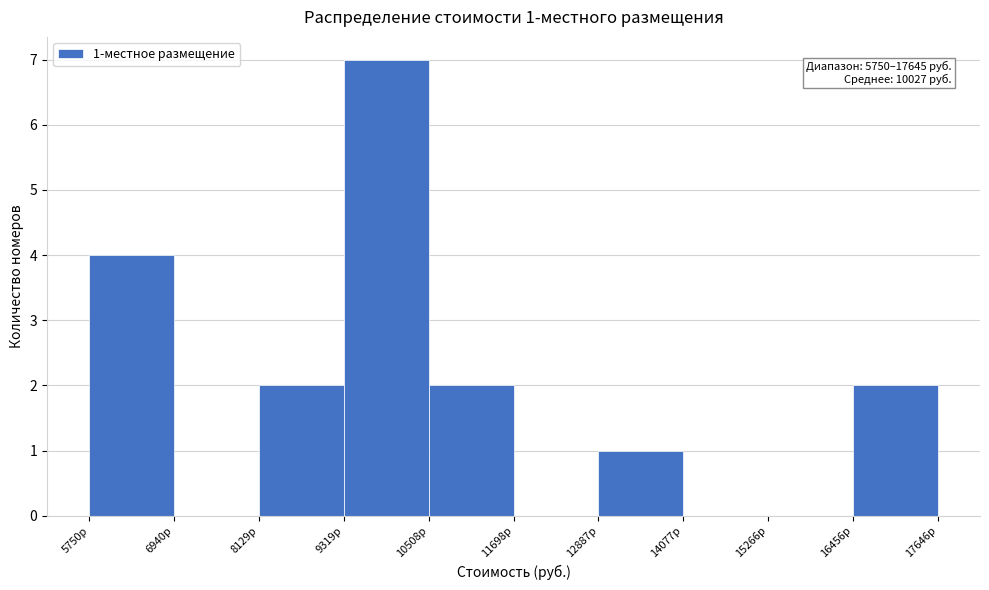

Over which range of the x-axis is the bar tallest?

9400 to 10600